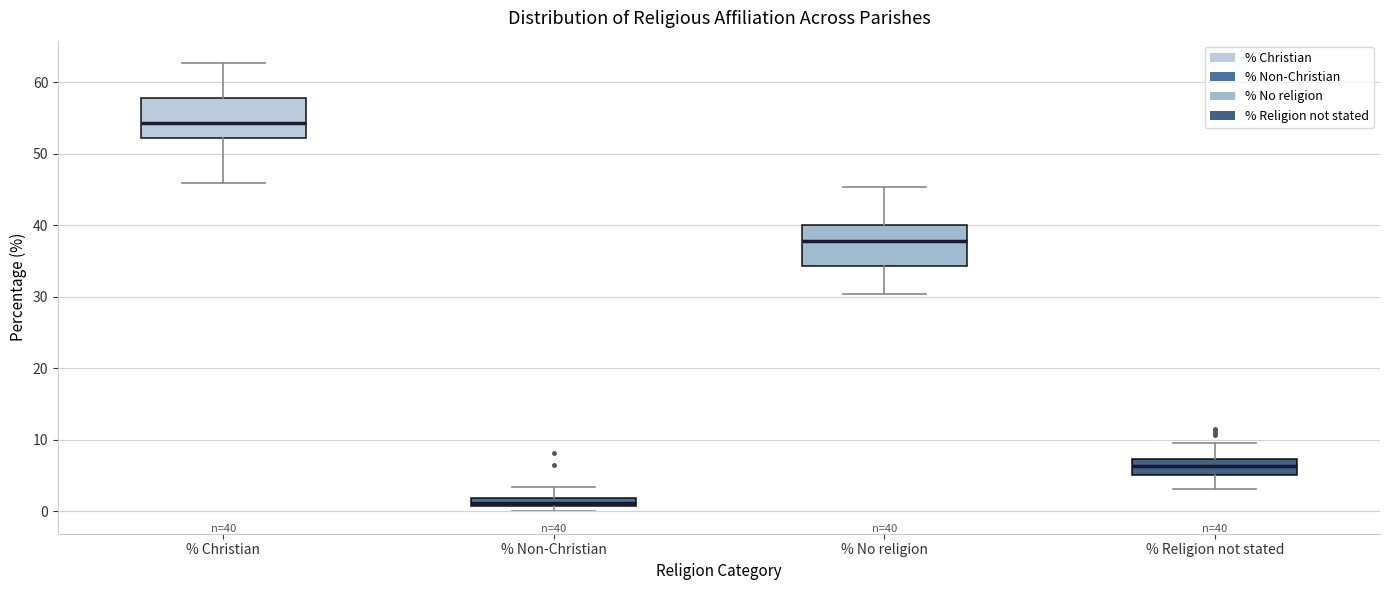

Which box has the lowest median line?

% Non-Christian